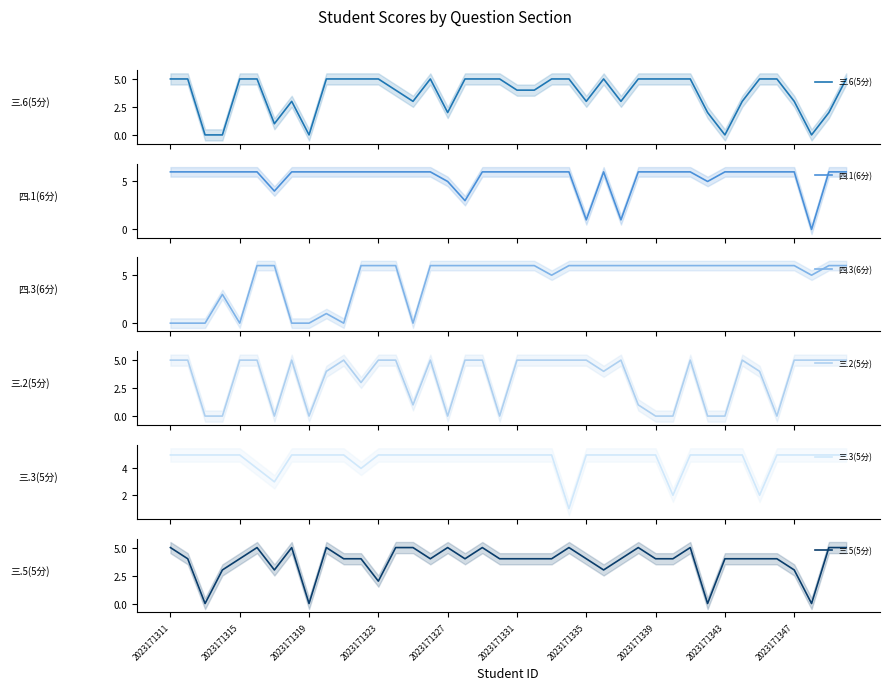

What is the spread (max minus min) of values at 18?

1